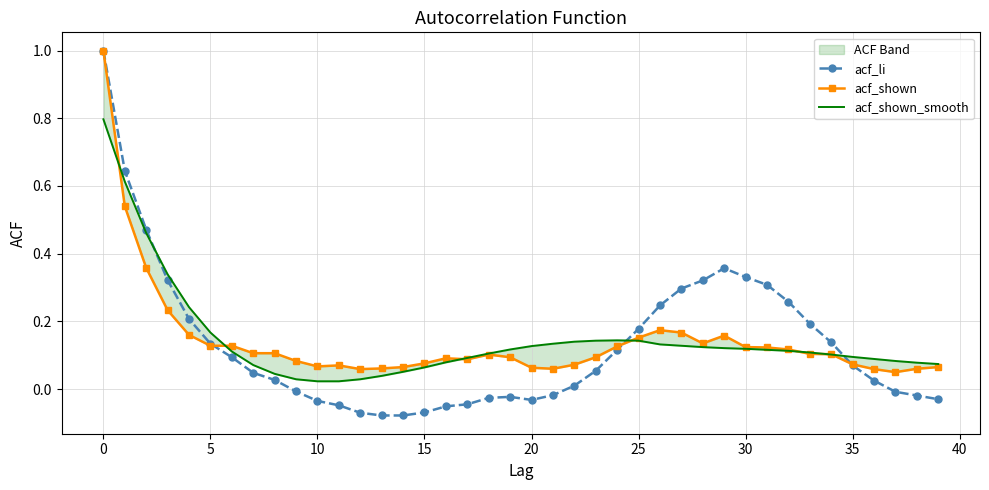

Which has a higher value, 36 or 28?

28